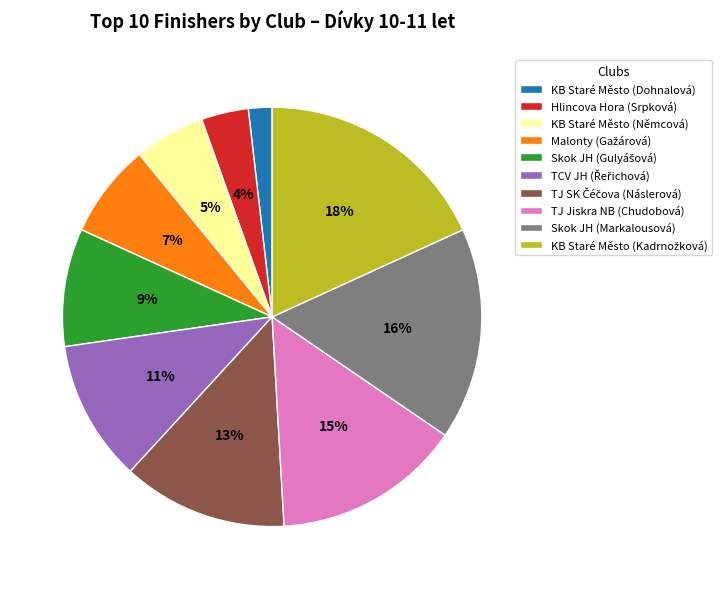

To the nearest percent, what portion does Skok JH (Markalousová) represent?

16%